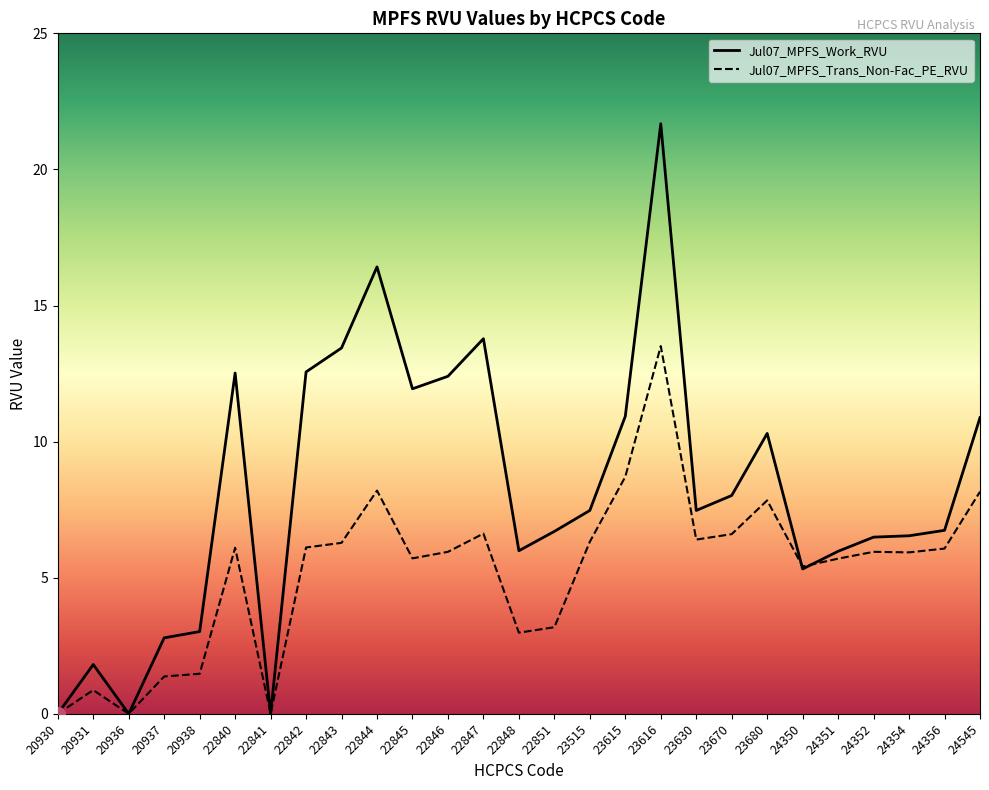

Which label corresponds to the smallest value in the chart?

20930